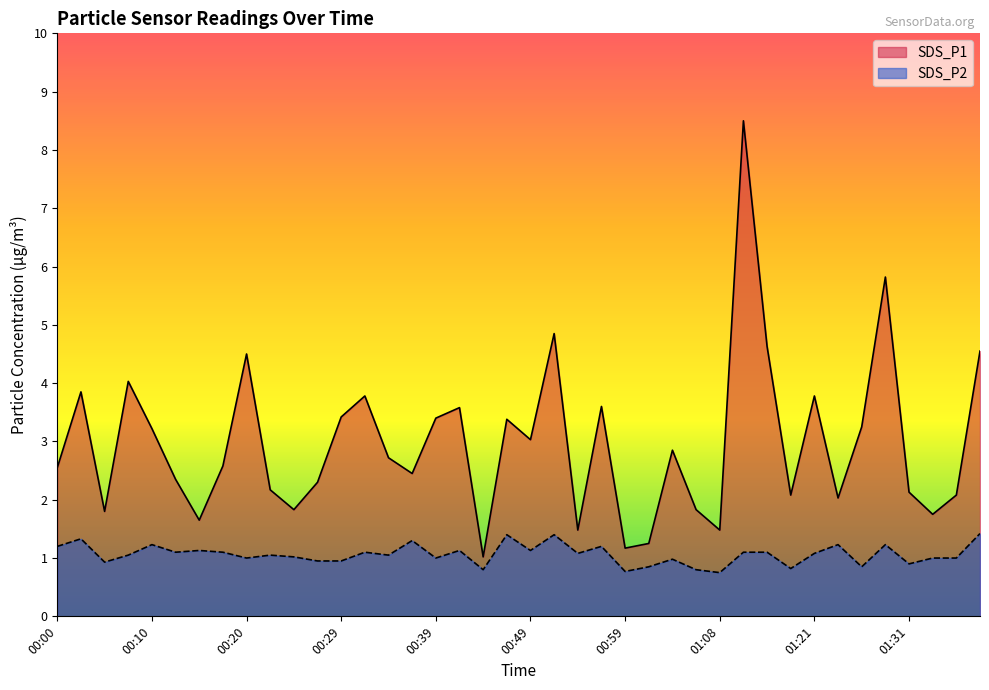

True or false: SDS_P1 and SDS_P2 cross at least once.

False